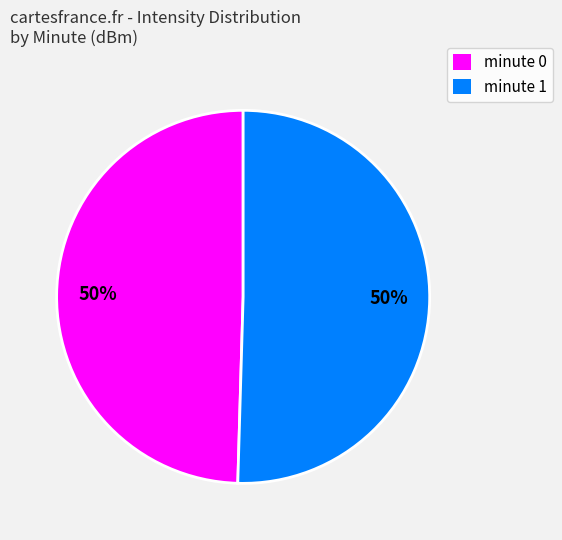

How many slices are in this pie chart?

2